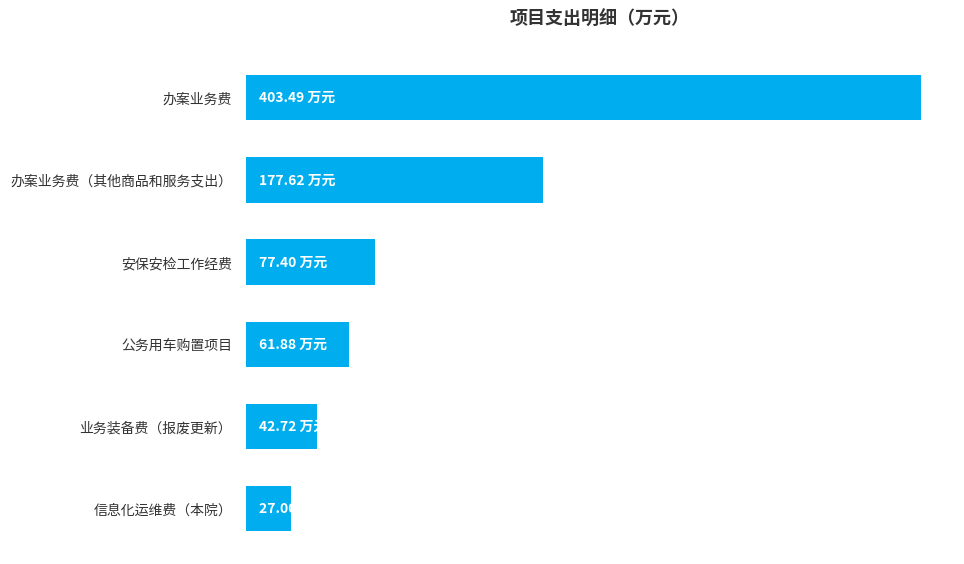

Are the bars horizontal?

Yes